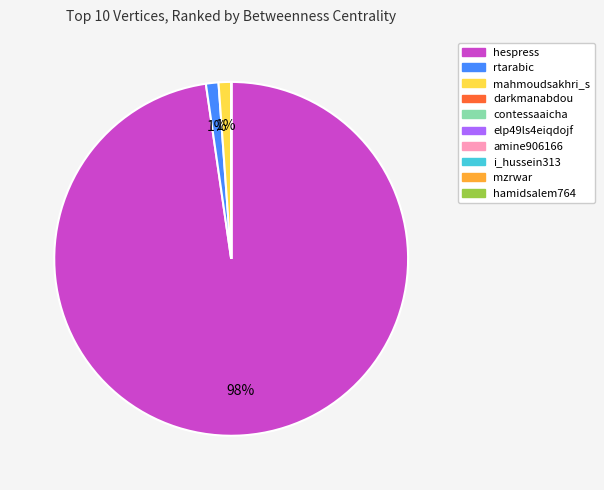

To the nearest percent, what is the difference between the largest and smallest slice percentages?

98%